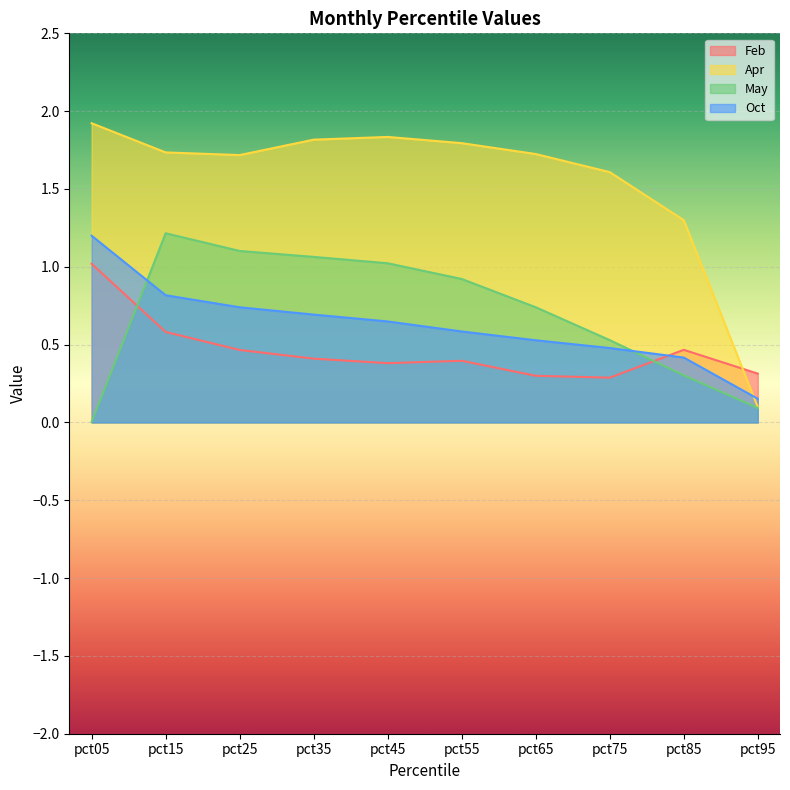

Between pct05 and pct55, which is larger?

pct05